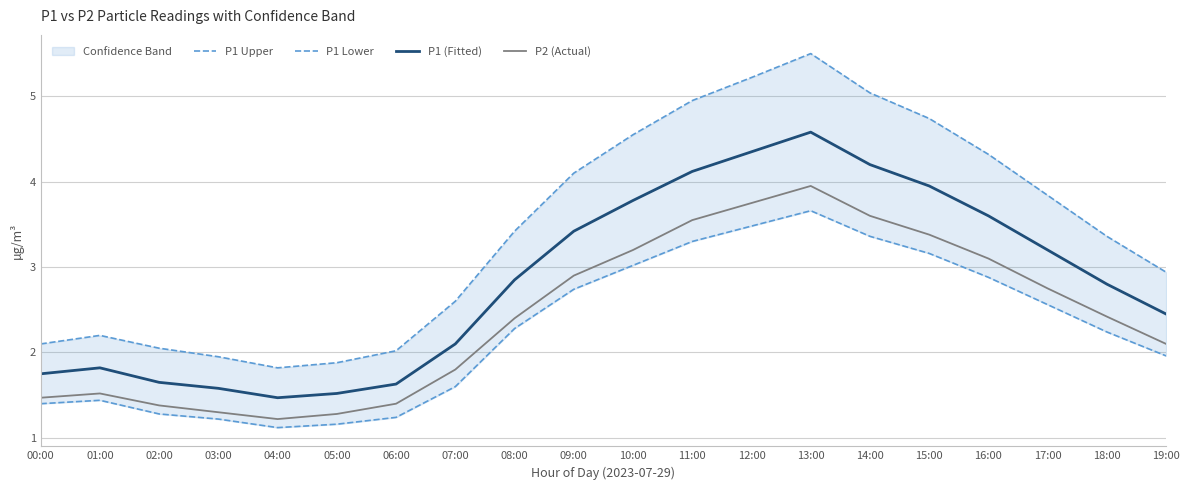

Between 09:00 and 18:00, which series saw the biggest shift?

P1 Upper